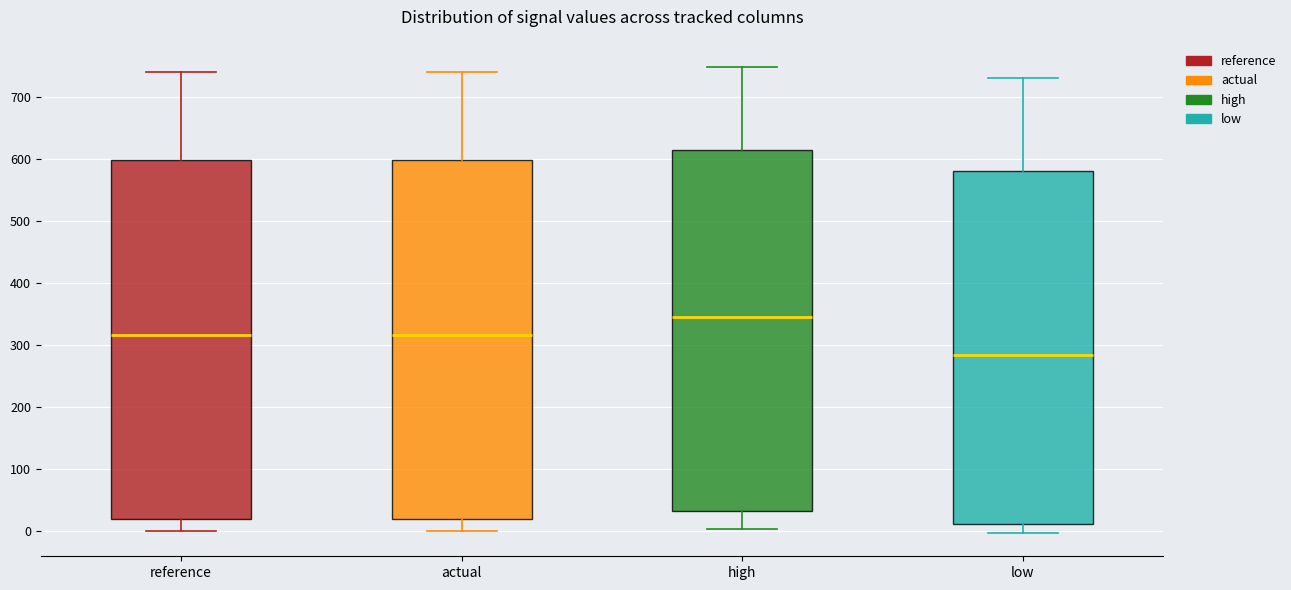

Where does the lower whisker of the box for low end on the y-axis? The values are not printed on the chart, so give them approximately, as read against the axis.

0